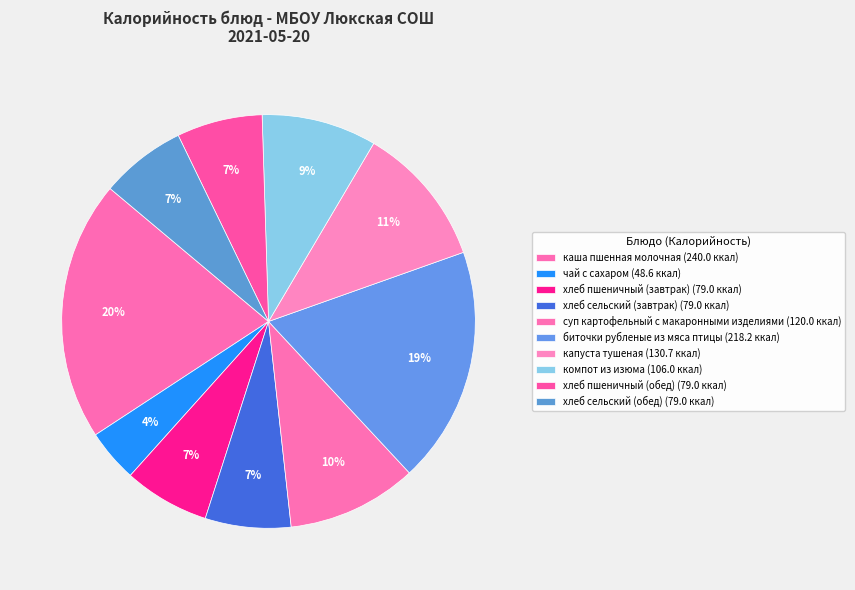

Is хлеб сельский (завтрак) the majority of the pie?

No